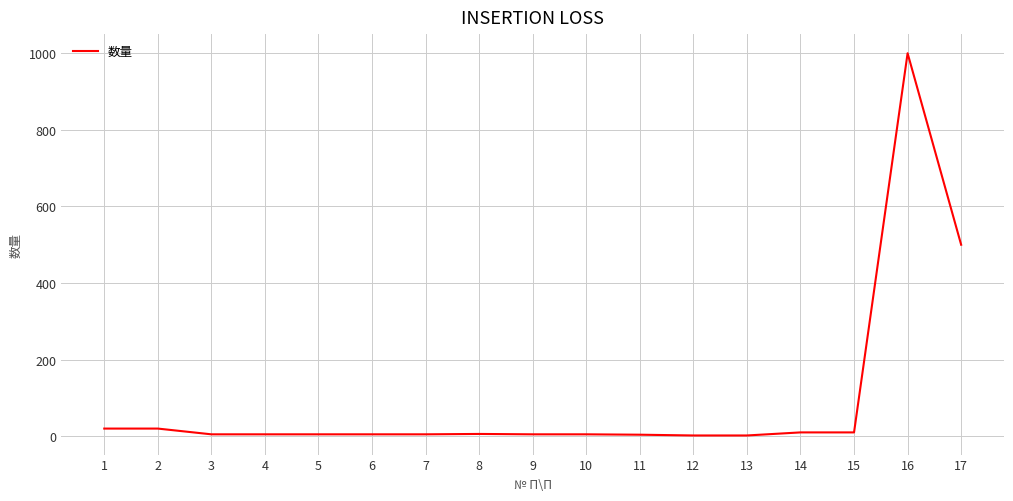

Does the chart have visible grid lines?

Yes